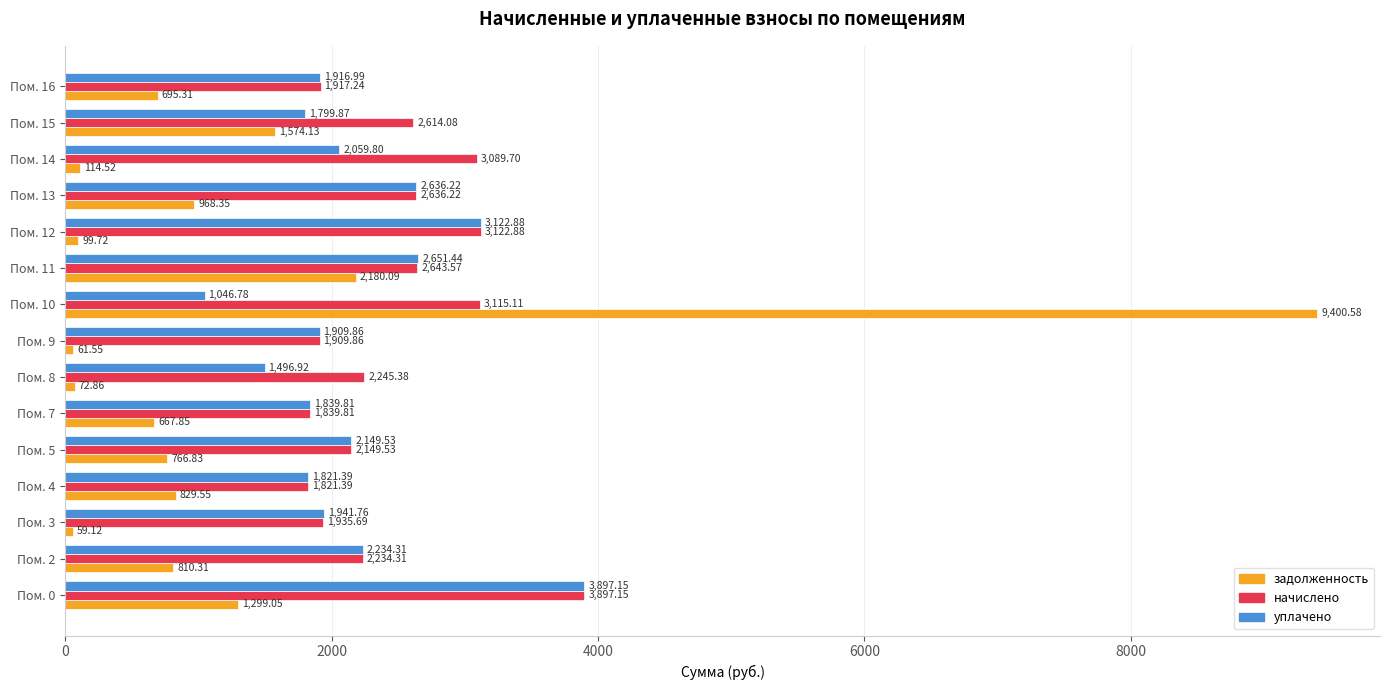

What is the difference between the maximum and minimum values in the уплачено series?

2850.4